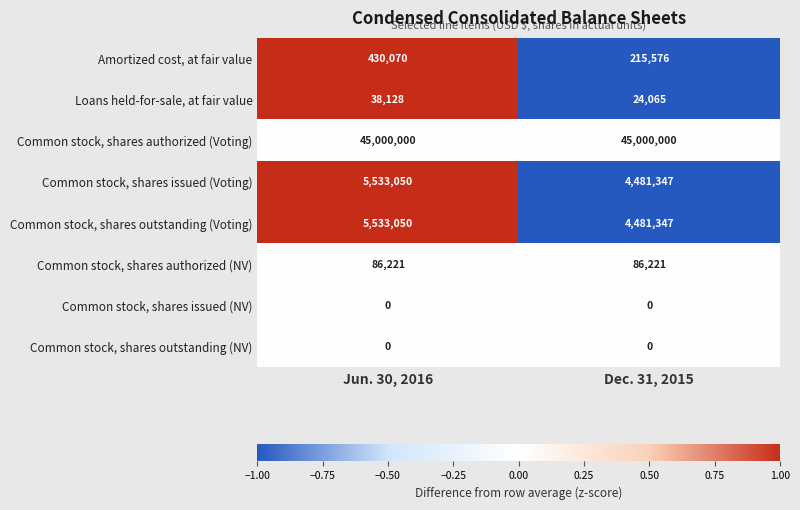

List the labels in order of Loans held-for-sale, at fair value value, largest first.

Jun. 30, 2016, Dec. 31, 2015